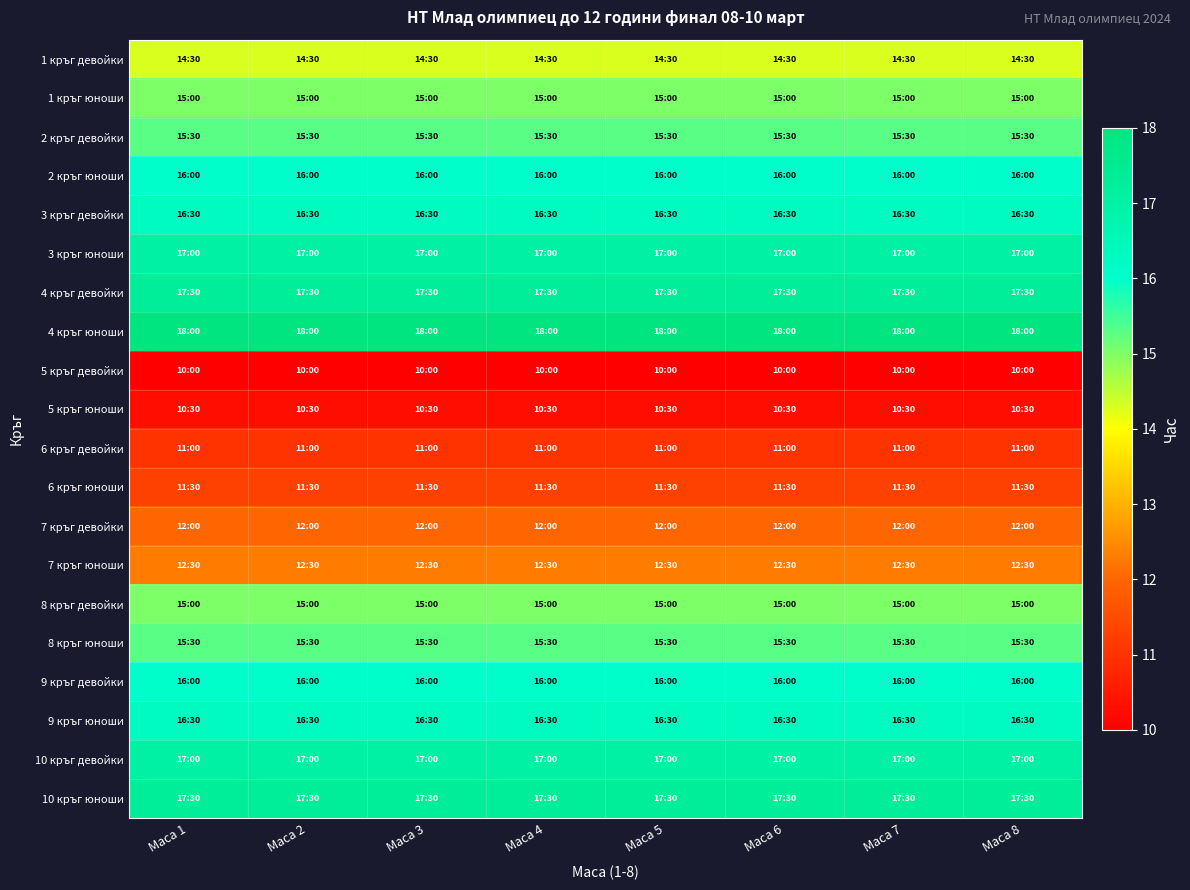

Which series has the largest total across all categories?

4 кръг юноши